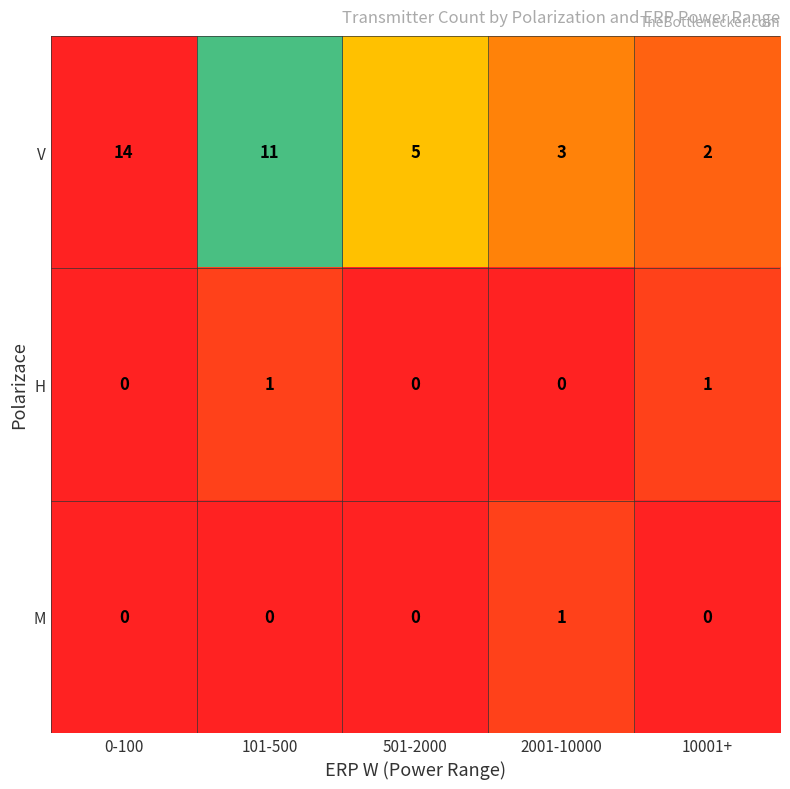

Which series changed the most between 501-2000 and 2001-10000?

V